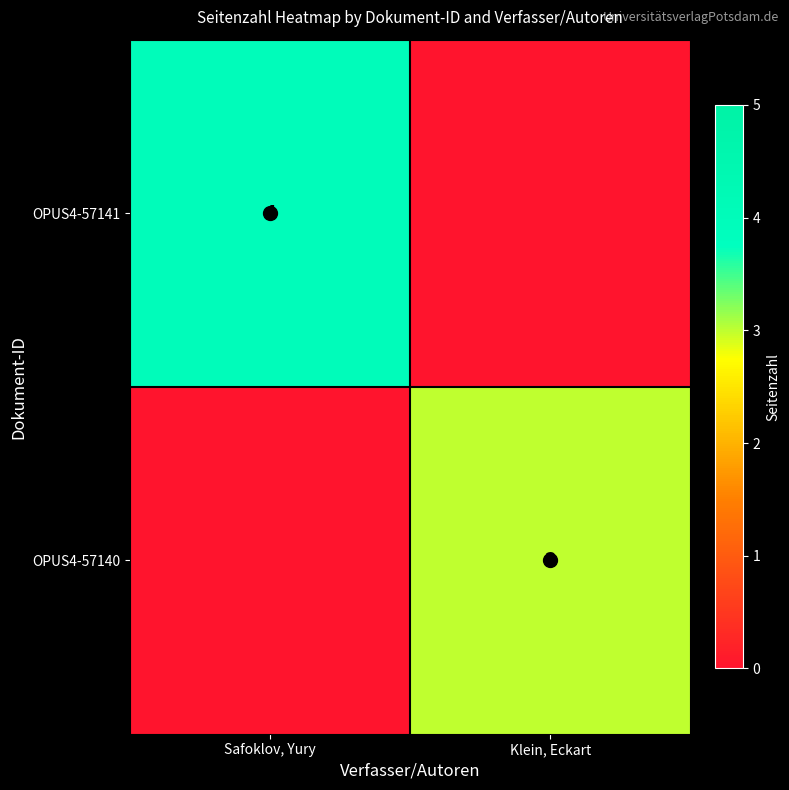

Rank the series at Safoklov, Yury from lowest to highest value.

OPUS4-57141, OPUS4-57140